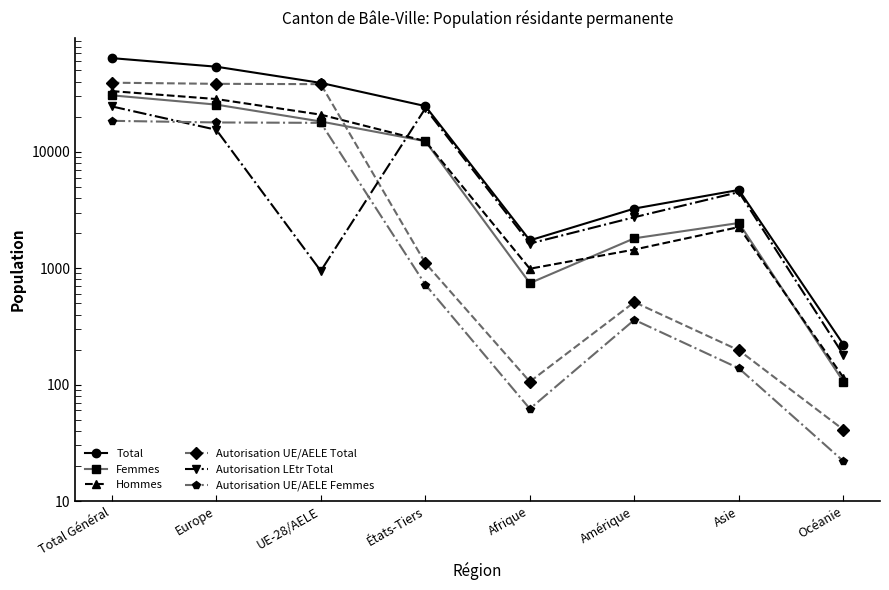

Rank the series at Océanie from lowest to highest value.

Autorisation UE/AELE Femmes, Autorisation UE/AELE Total, Femmes, Hommes, Autorisation LEtr Total, Total